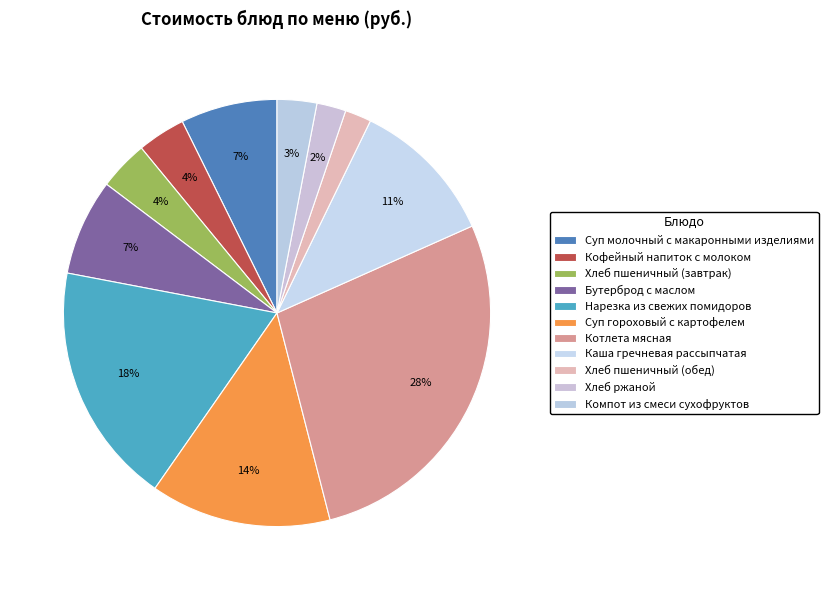

To the nearest percent, what is the combined percentage of Хлеб пшеничный (завтрак) and Хлеб ржаной?

6%